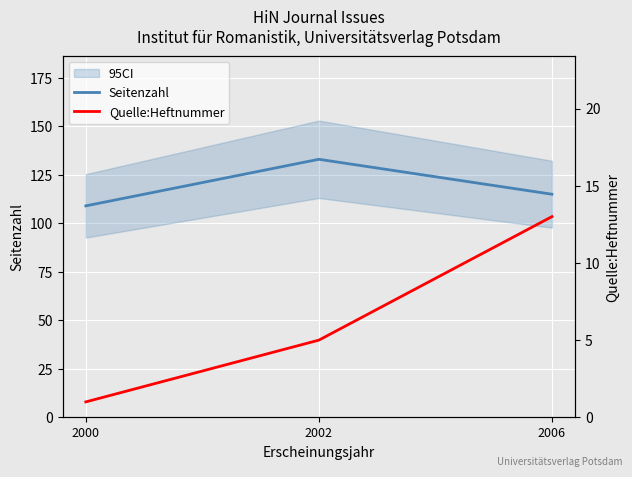

What is the value of the Quelle:Heftnummer point at the 1st from the left?

1